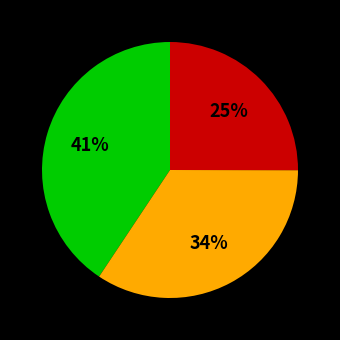

Is there any slice that represents more than half of the pie?

No